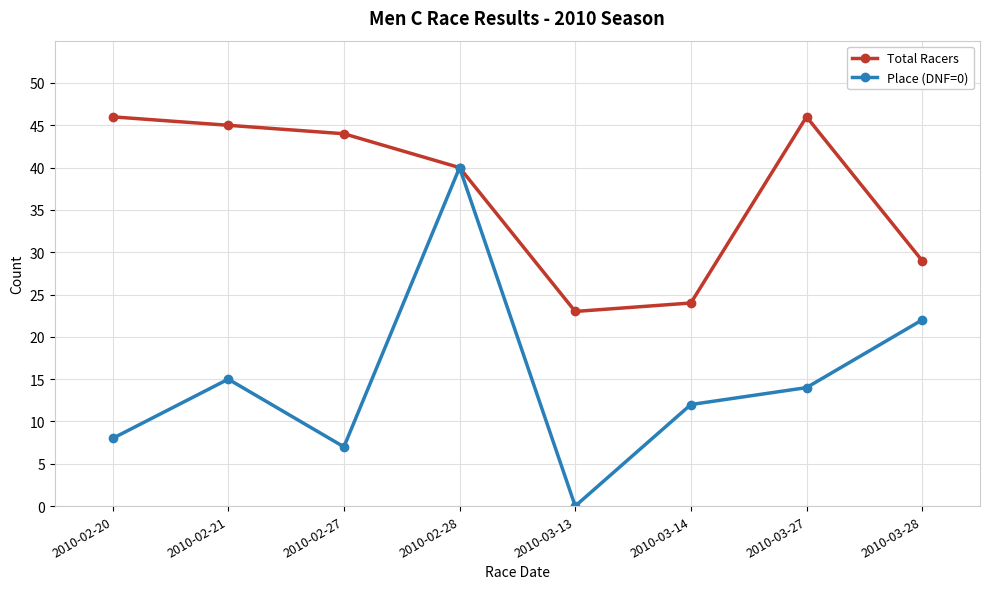

In Total Racers, how many points are lower than both neighbors (excluding endpoints)?

1